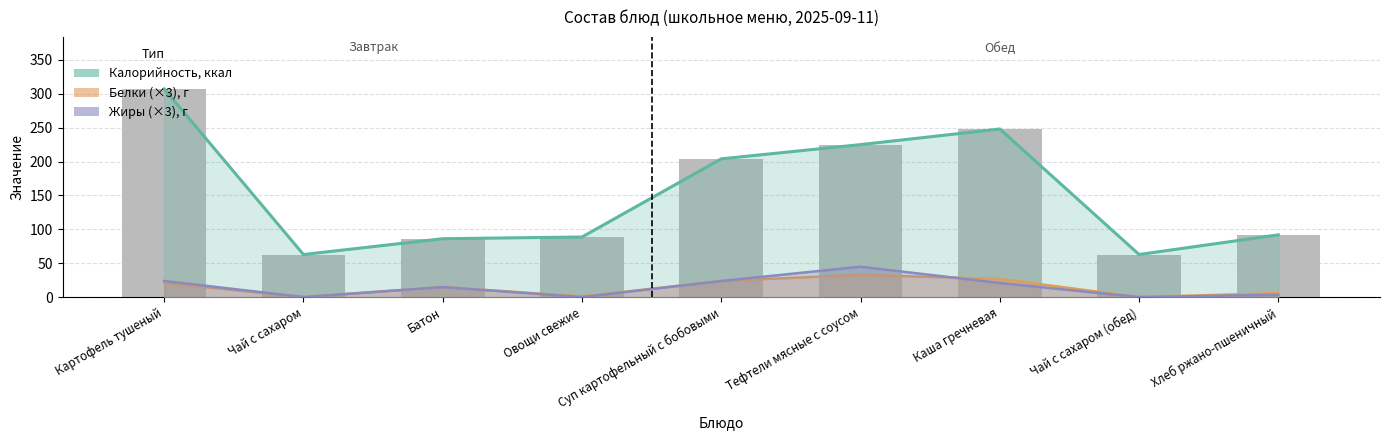

At which label is Жиры closest to 22?

Каша гречневая